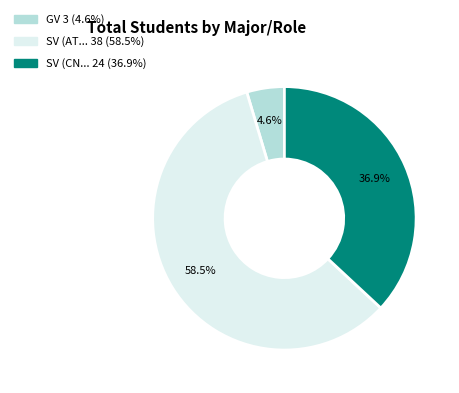

To the nearest percent, what is the average slice percentage?

33%